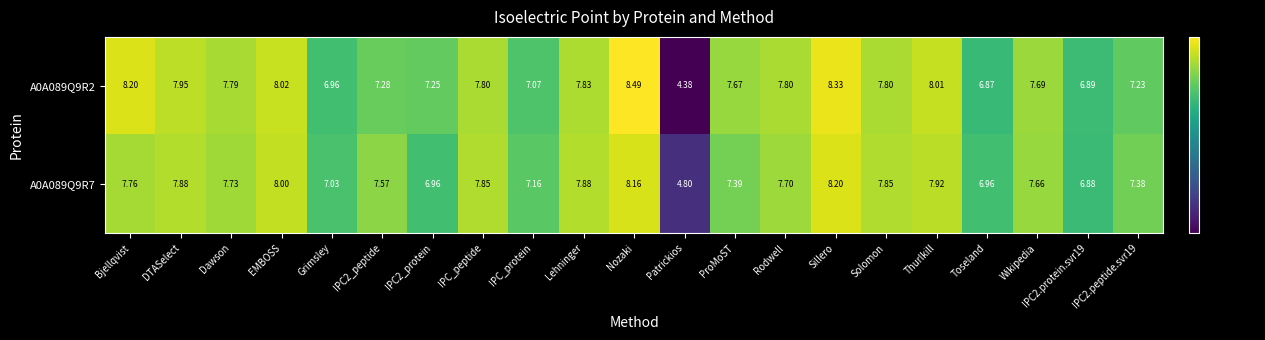

What is the total value across all series at IPC2.peptide.svr19?

14.6